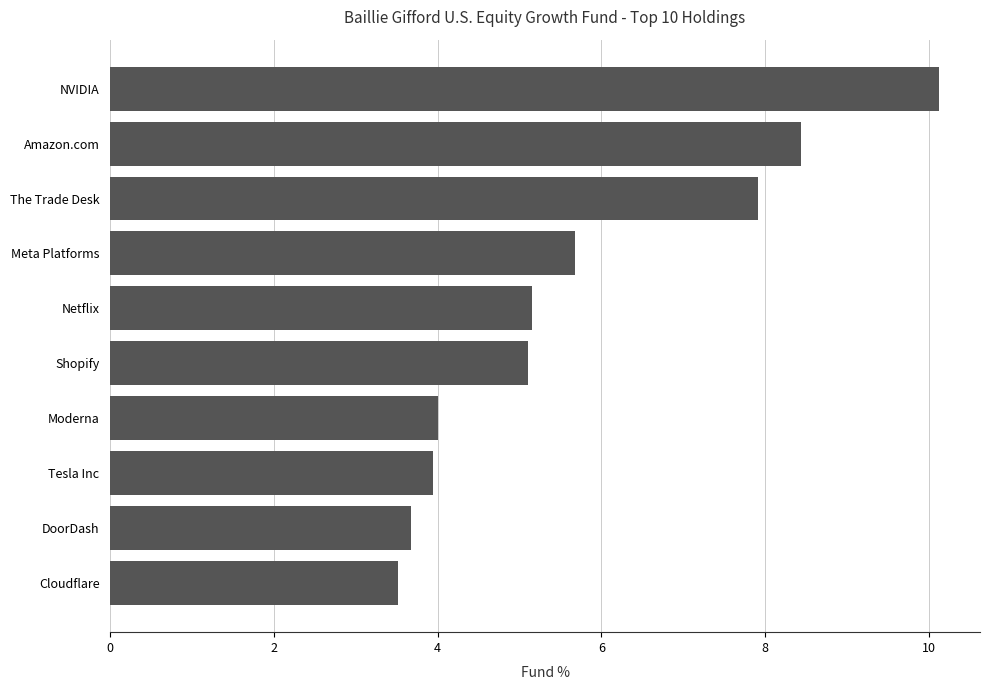

How many values are below 5?

4